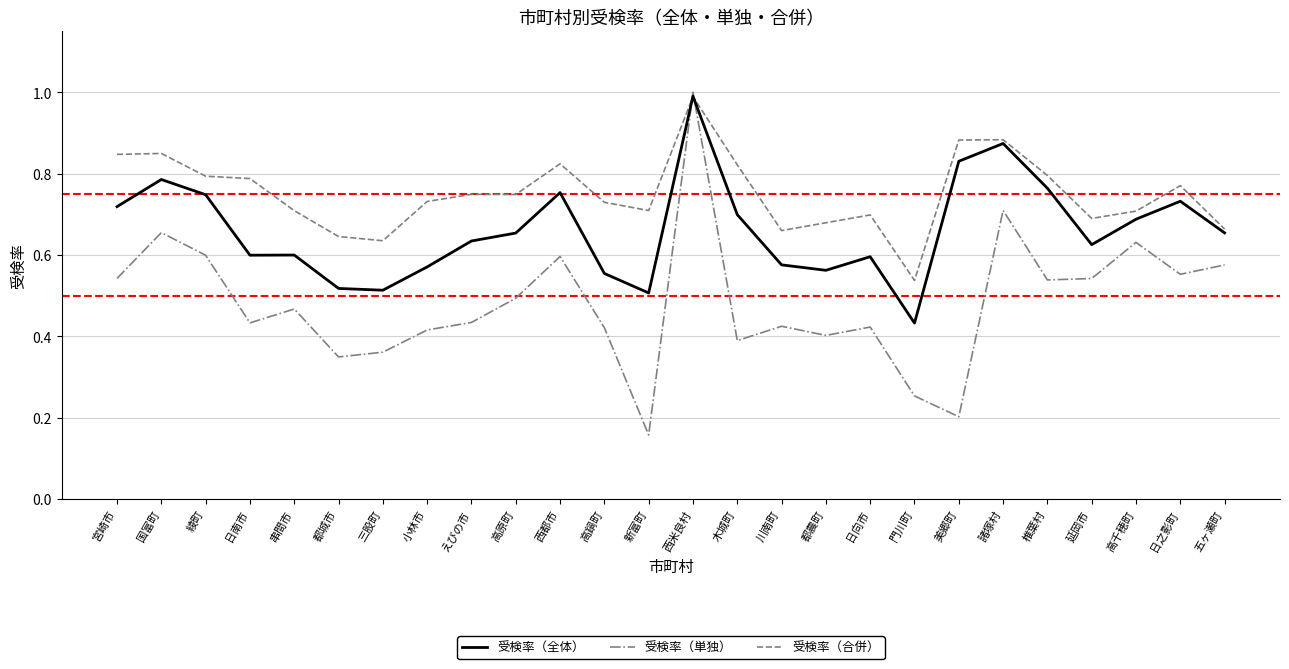

Where is the first local minimum for 受検率（単独）?

日南市